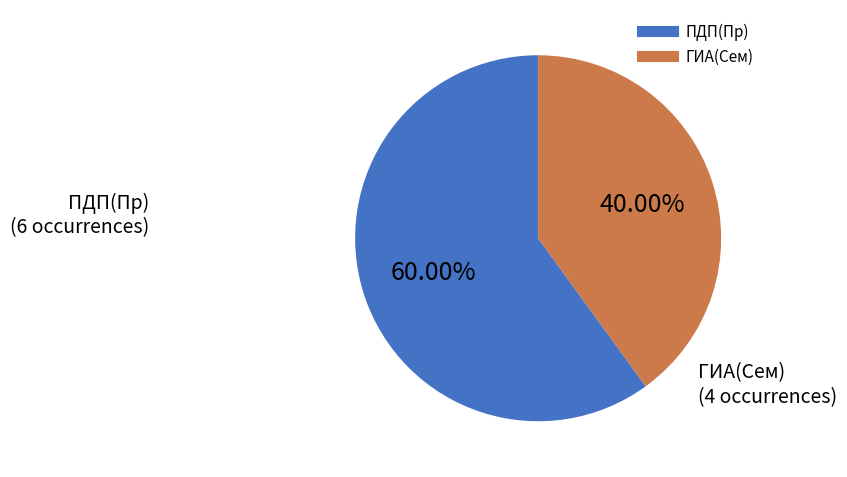

Which slice is the smallest?

ГИА(Сем)